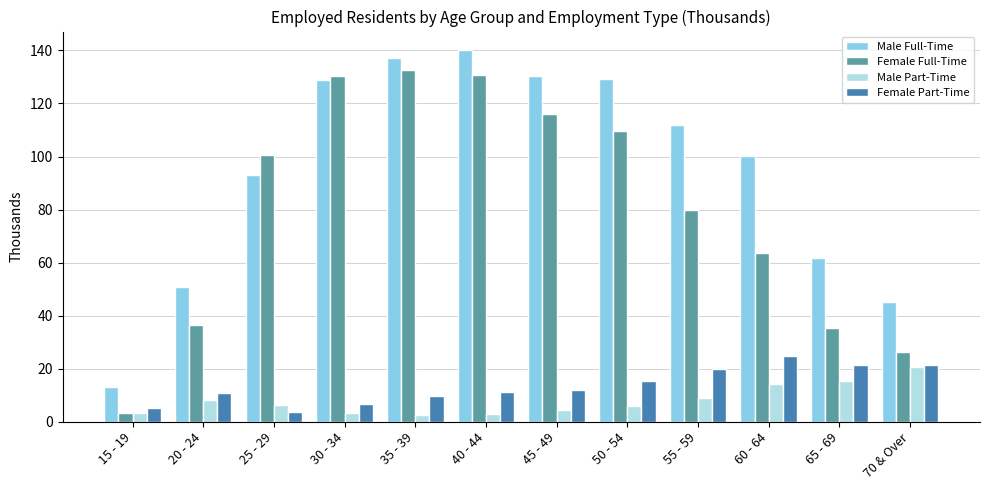

What is the label of the 2nd bar from the right?

65 - 69